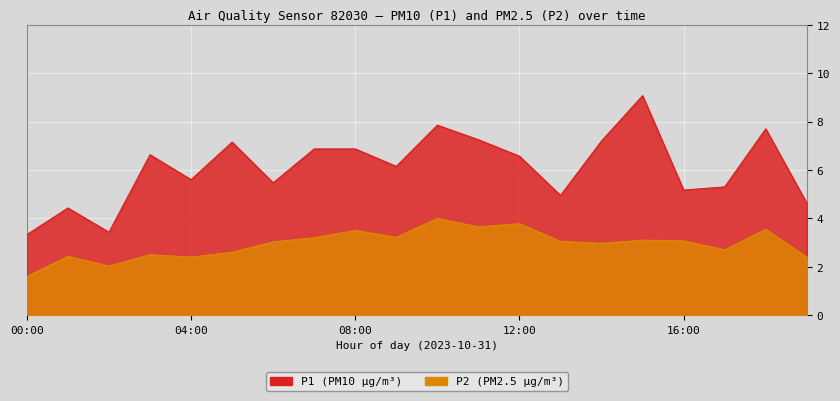

Is it true that P2 equals 3.0 at 06:00?

True